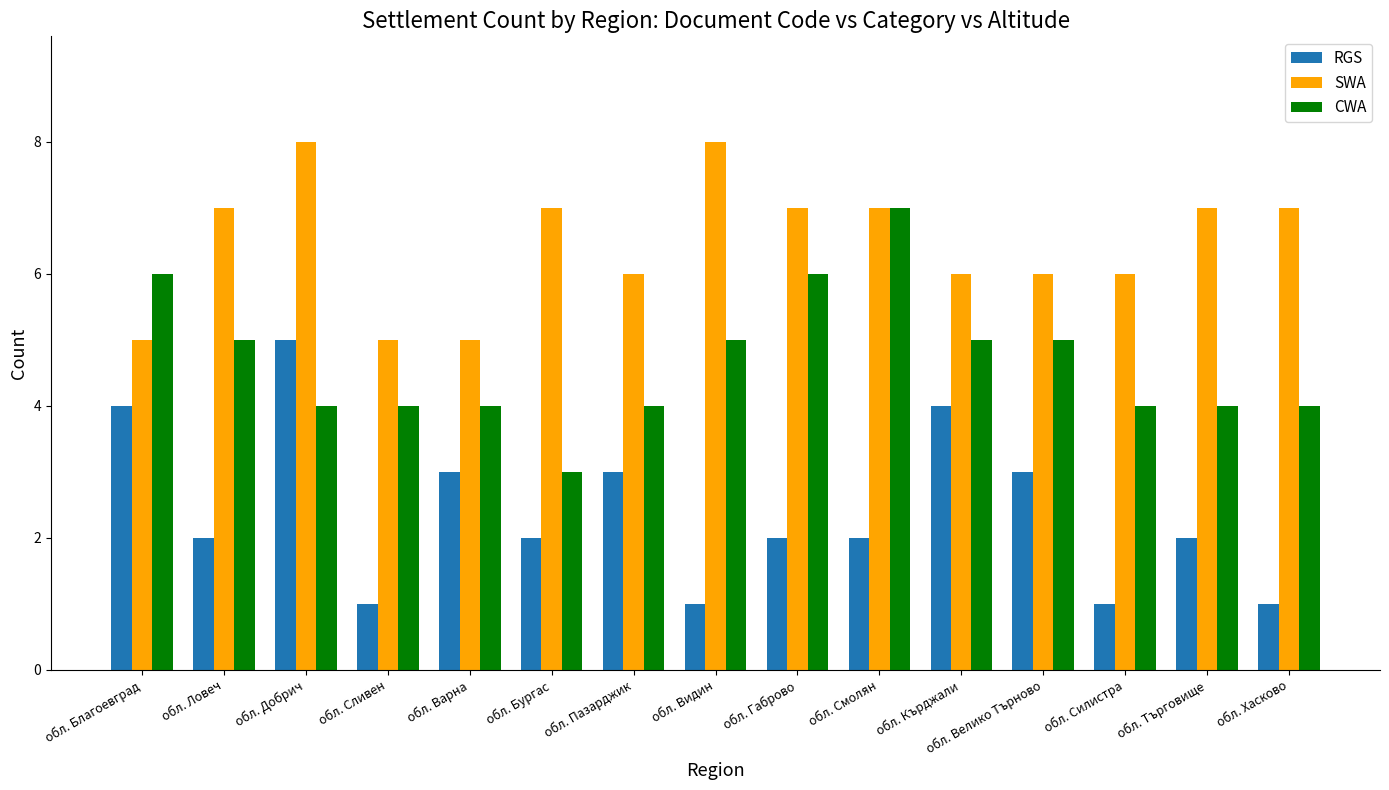

What value does the CWA series have at обл. Видин?

5